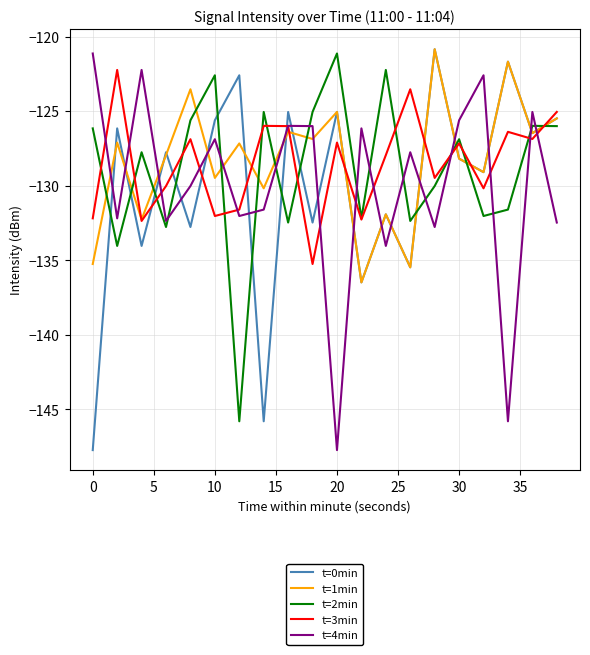

What is the maximum value for t=2min?

-121.1